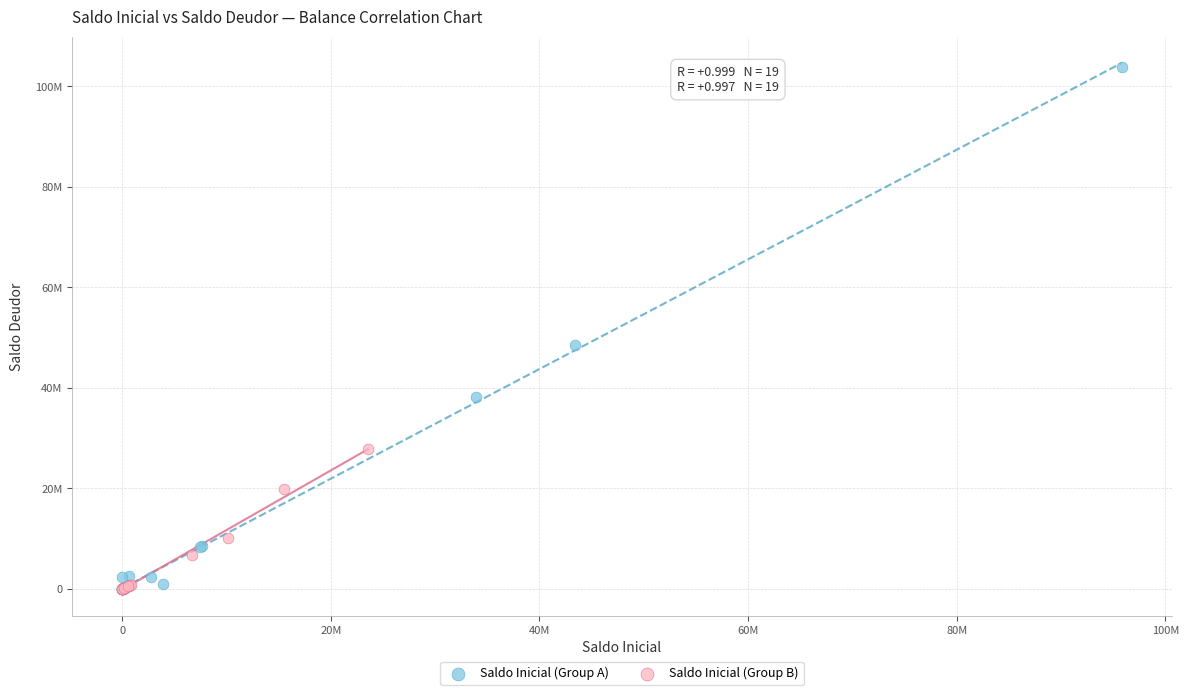

Which series has the largest Y range (max minus min)?

Saldo Inicial (Group A)